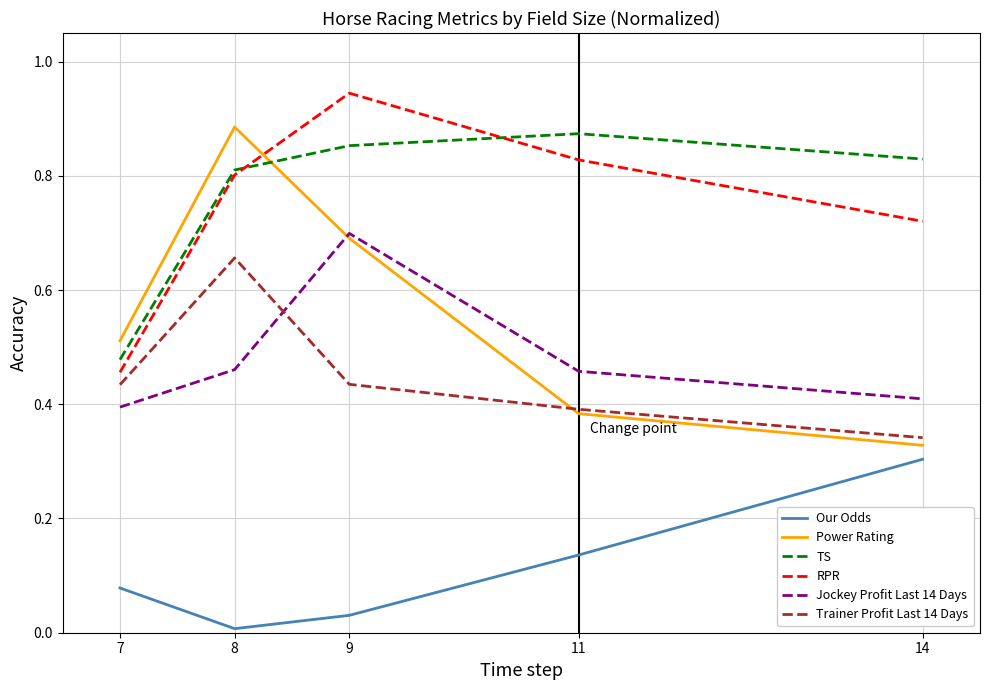

Which series has the largest range (max minus min)?

Power Rating